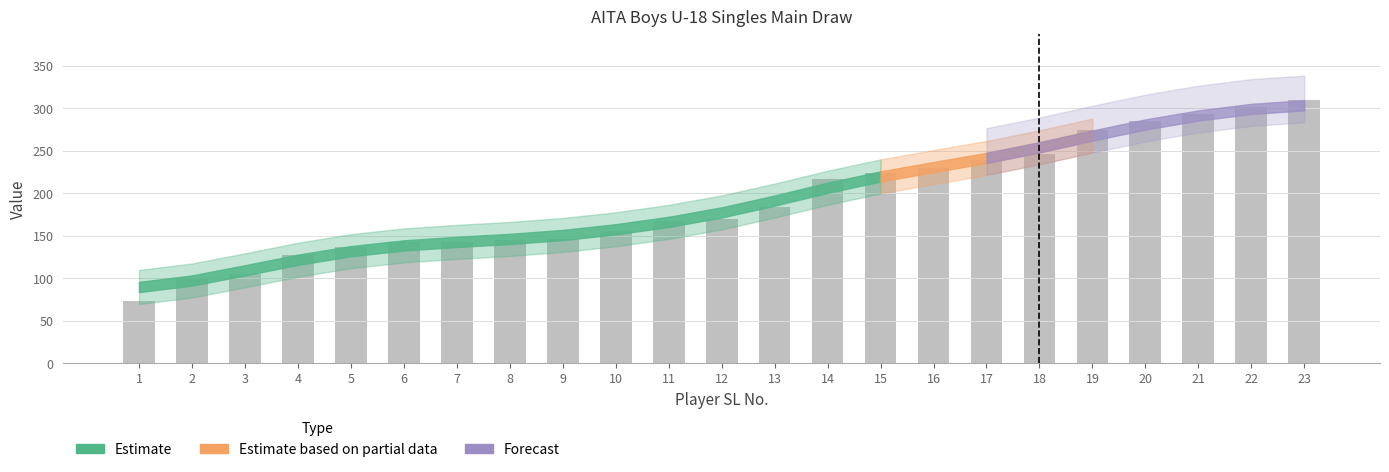

Is it true that the value at 18 is 246?

True